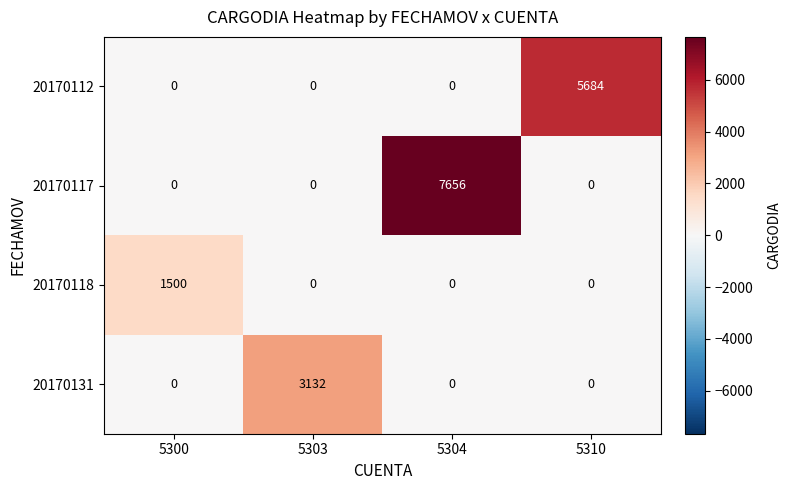

What is the spread (max minus min) of values at 5310?

5684